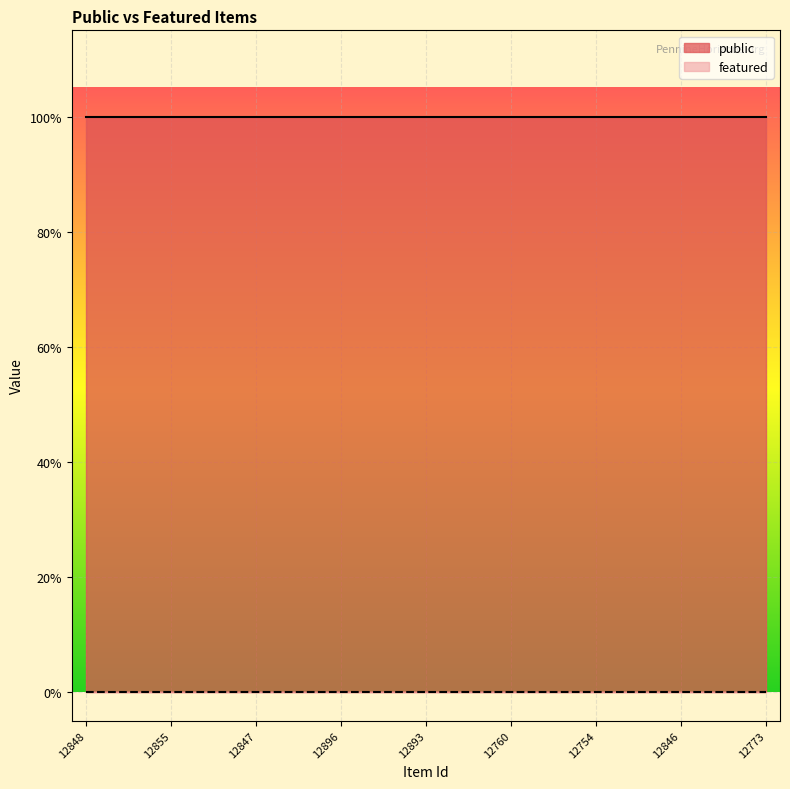

True or false: featured and public intersect in this chart.

False